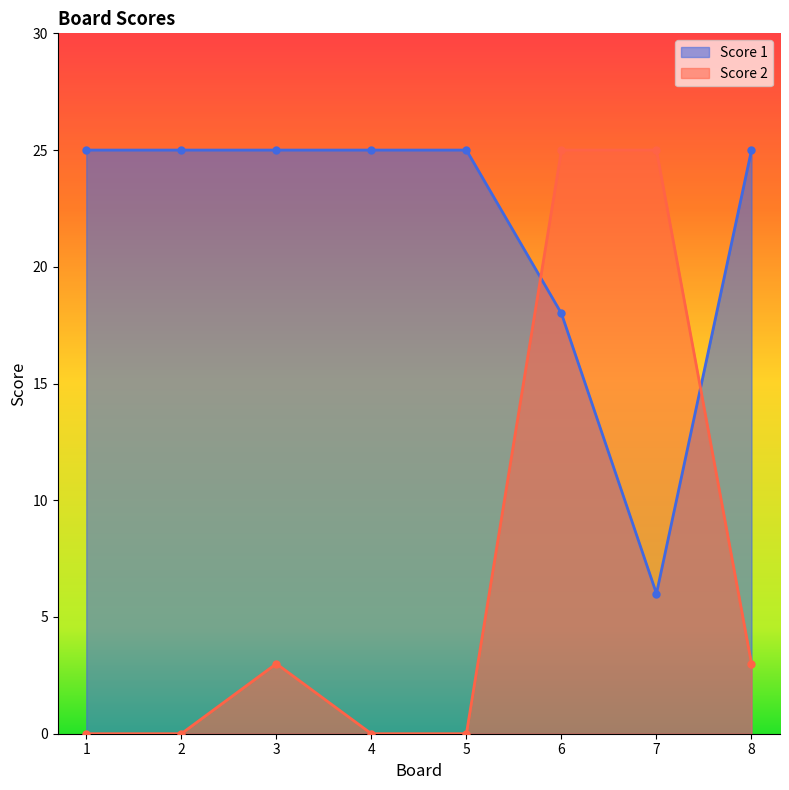

At which label does Score 2 reach its peak?

6